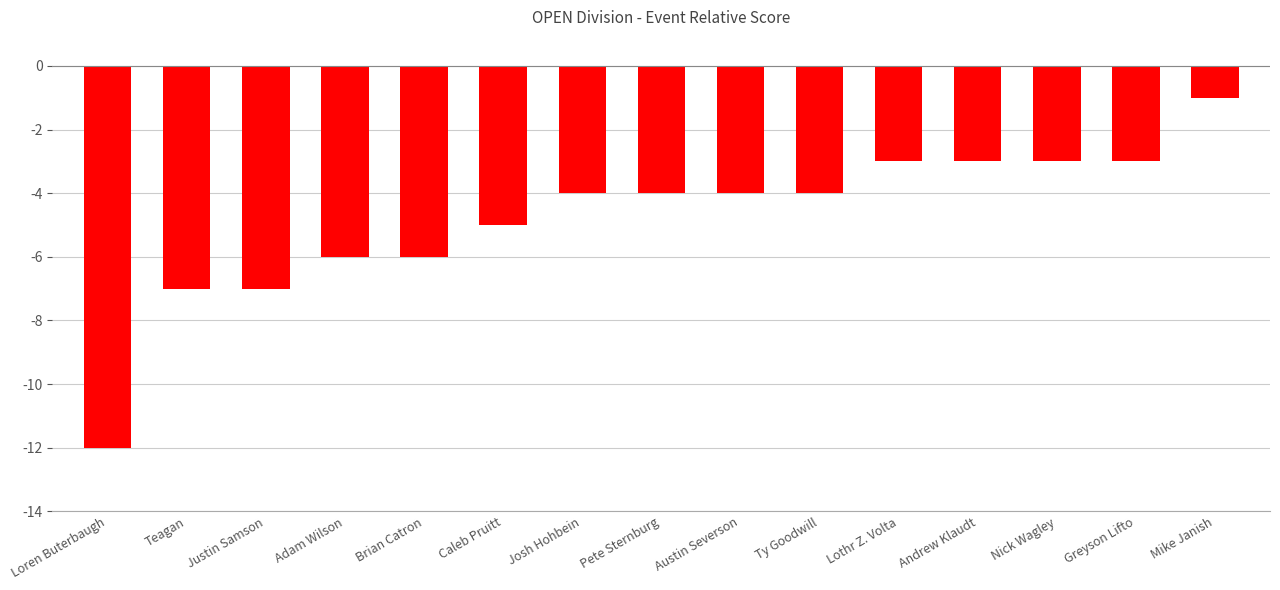

What is the difference between the maximum and minimum values?

11